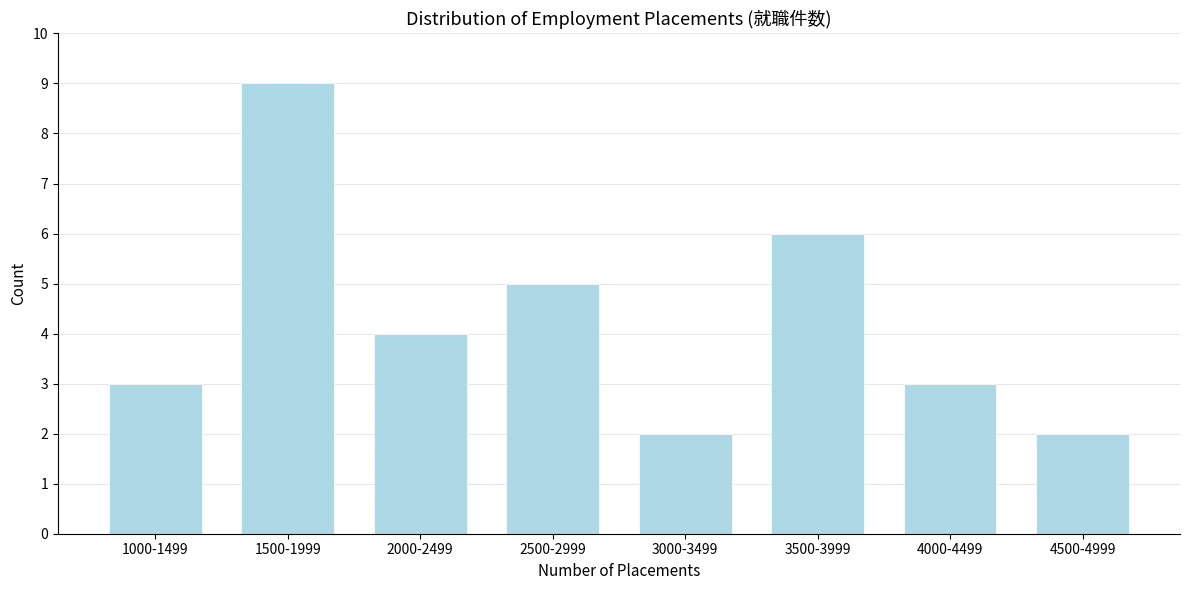

Reading left to right, list all the values displayed in this chart.

1000-1499=3	1500-1999=9	2000-2499=4	2500-2999=5	3000-3499=2	3500-3999=6	4000-4499=3	4500-4999=2